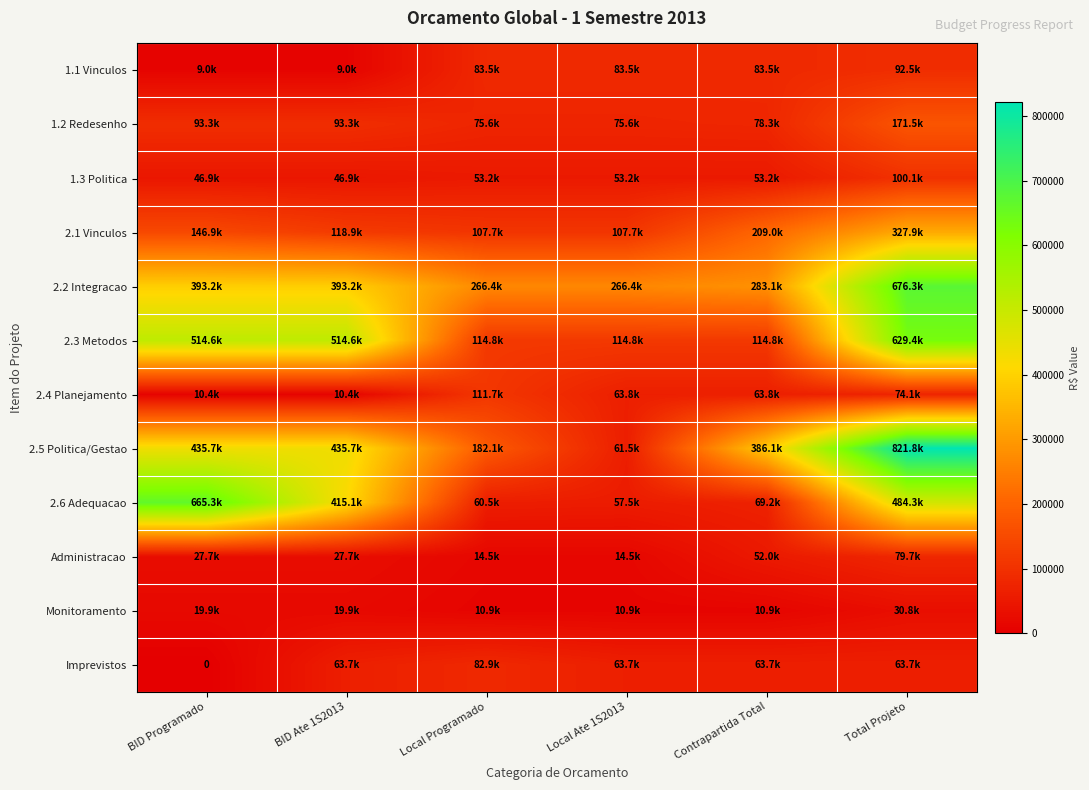

How many series are shown in this chart?

12